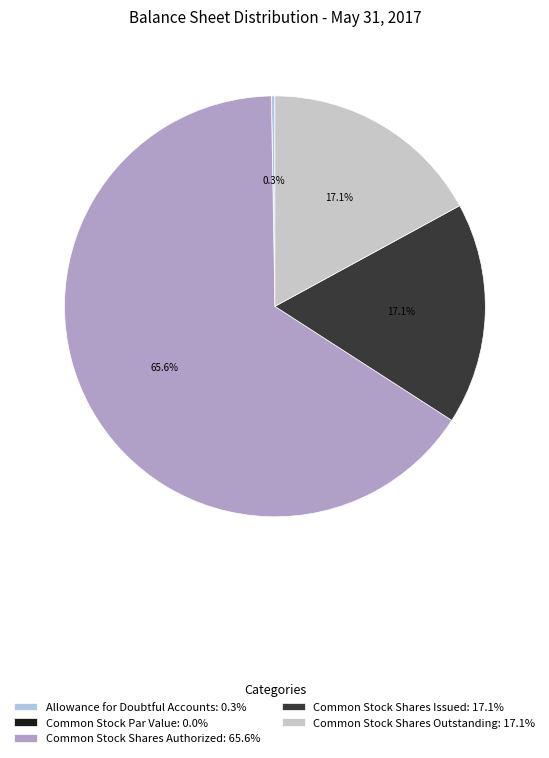

What percentage is the Common Stock Shares Authorized slice, to the nearest percent?

66%